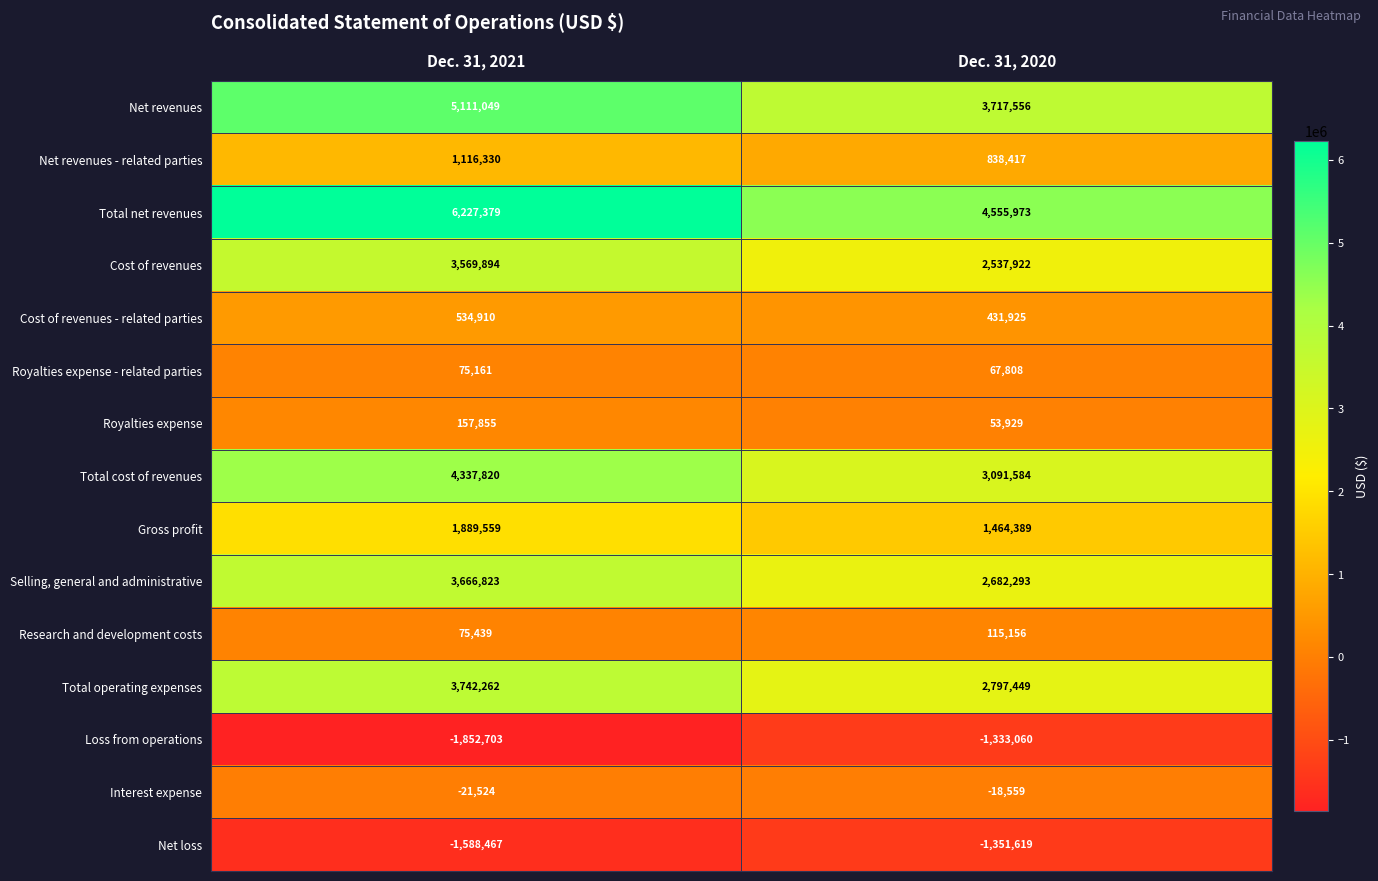

Rank the series by their maximum value, from highest to lowest.

Total net revenues, Net revenues, Total cost of revenues, Total operating expenses, Selling, general and administrative, Cost of revenues, Gross profit, Net revenues - related parties, Cost of revenues - related parties, Royalties expense, Research and development costs, Royalties expense - related parties, Interest expense, Loss from operations, Net loss